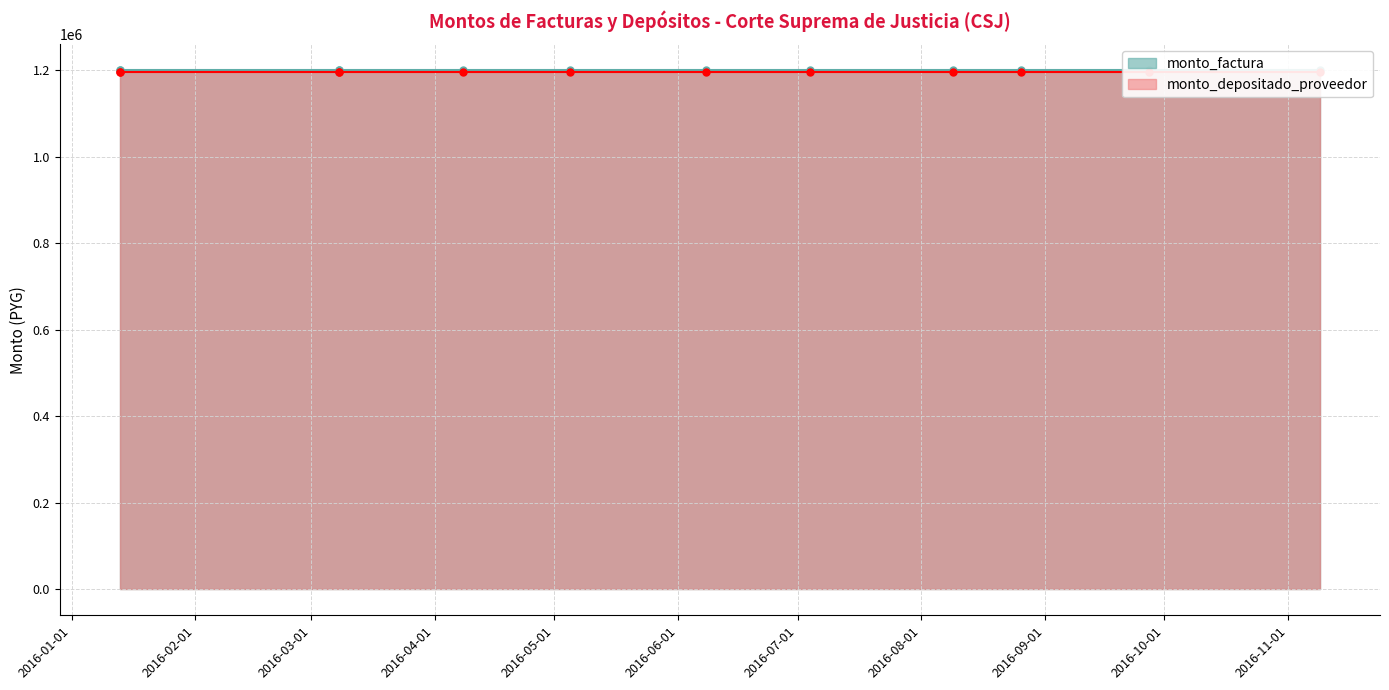

True or false: monto_factura and monto_depositado_proveedor intersect in this chart.

False